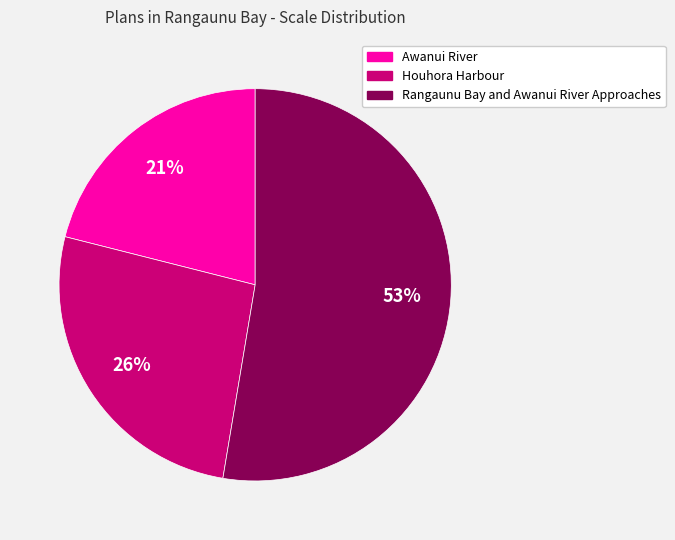

Count the number of slices in the pie.

3